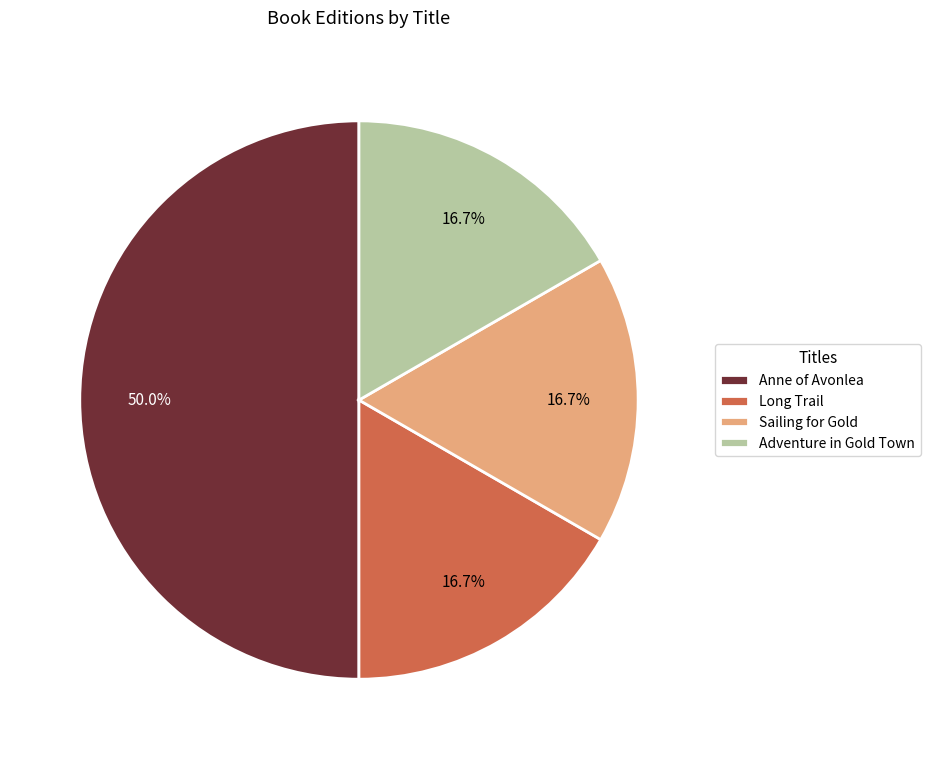

Does Long Trail represent more than half of the total?

No